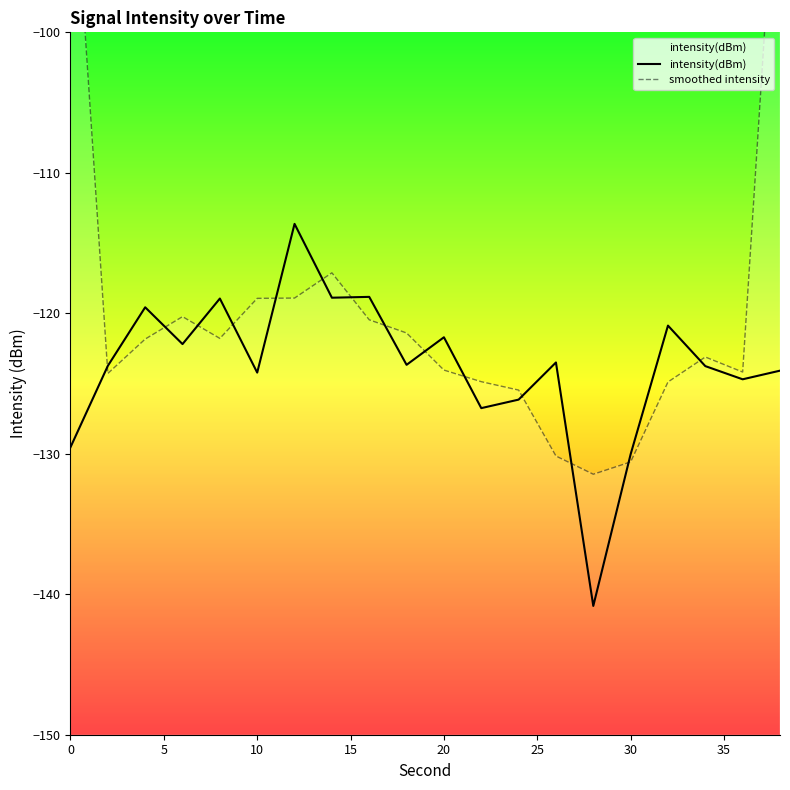

In intensity(dBm), how many points are lower than both neighbors (excluding endpoints)?

7